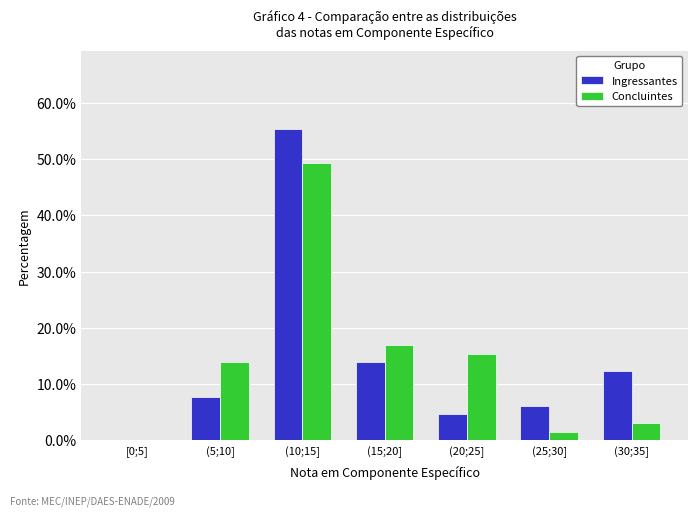

Reading left to right, transcribe all the data shown in this chart.

Ingressantes: [0;5]=0.0	(5;10]=7.7	(10;15]=55.4	(15;20]=13.8	(20;25]=4.6	(25;30]=6.2	(30;35]=12.3
Concluintes: [0;5]=0.0	(5;10]=13.8	(10;15]=49.2	(15;20]=16.9	(20;25]=15.4	(25;30]=1.5	(30;35]=3.1